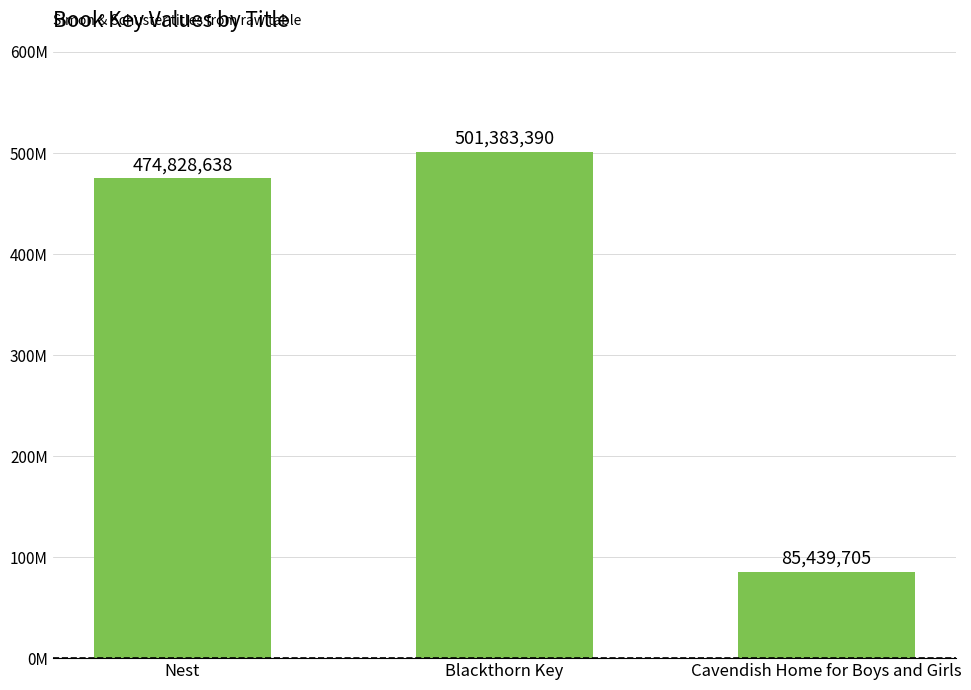

What is the value of the 3rd bar from the left?

85439705